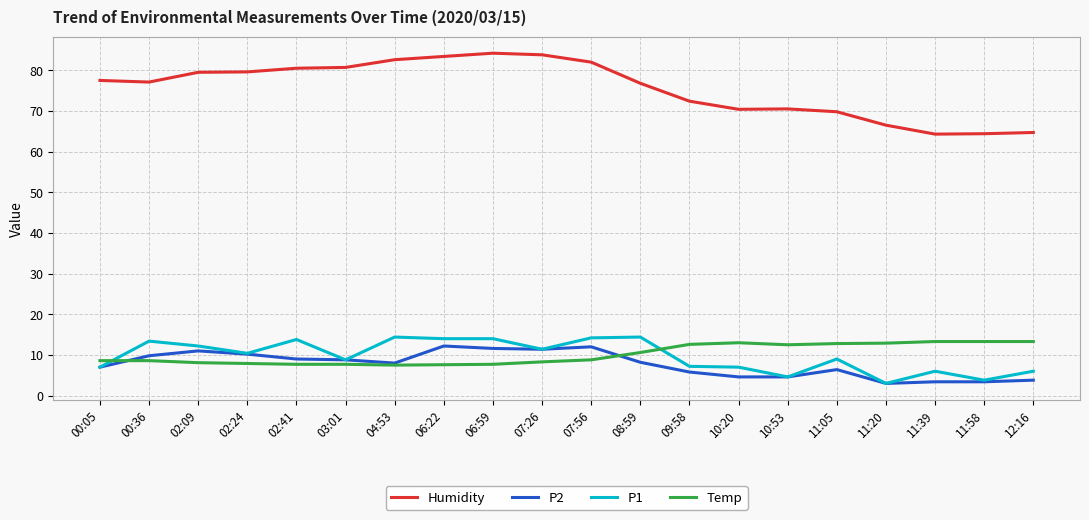

Is it true that P2 equals 4.1 at 06:59?

False